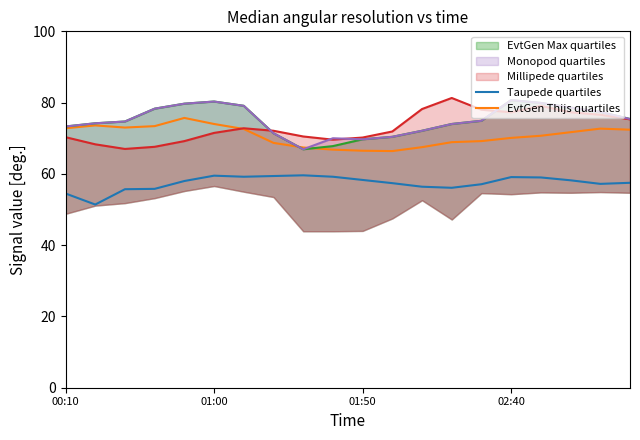

What is the value of the Taupede quartiles point at the 10th from the left?

59.2